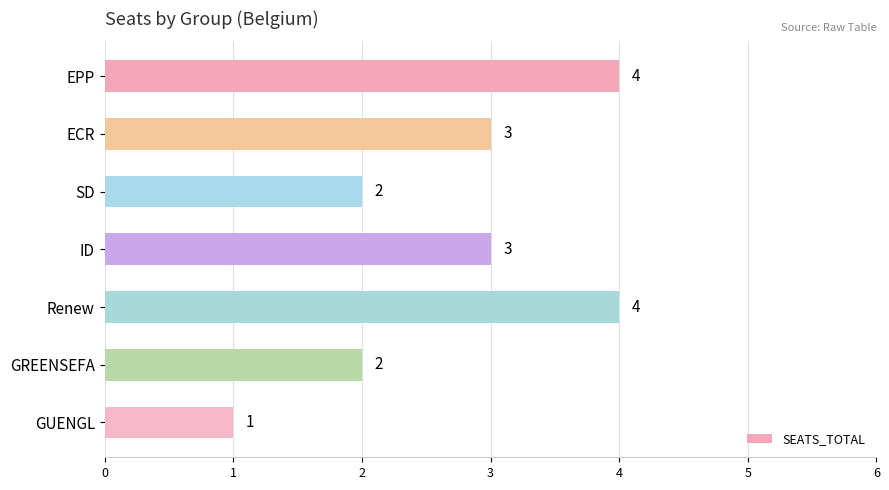

Reading top to bottom, transcribe all the data shown in this chart.

EPP=4	ECR=3	SD=2	ID=3	Renew=4	GREENSEFA=2	GUENGL=1